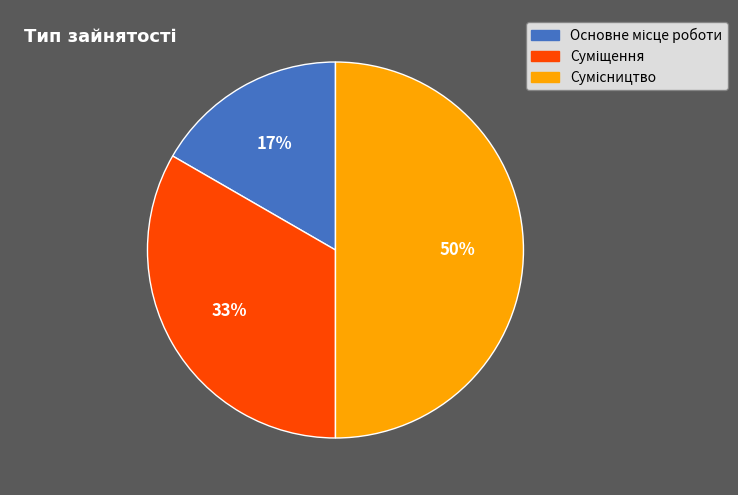

To the nearest percent, what is the average slice percentage?

33%